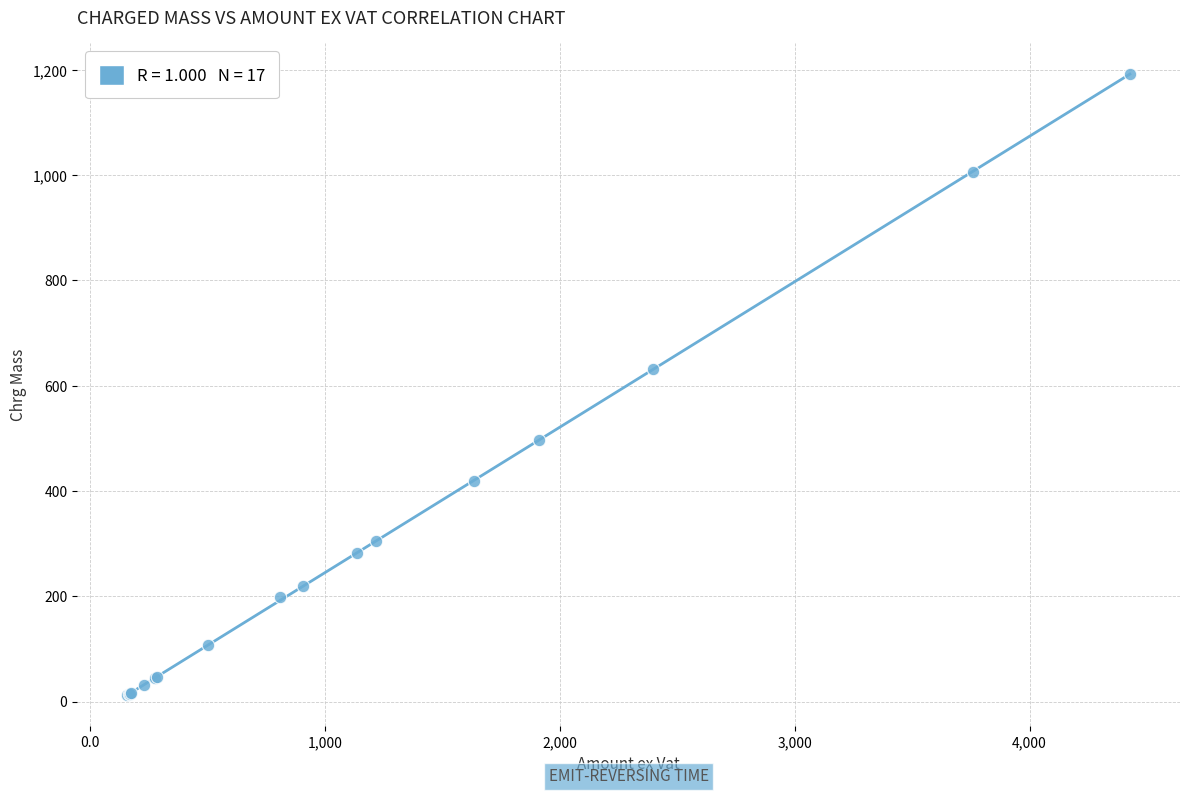

What Y value in the scatter plot is closest to 602?

631